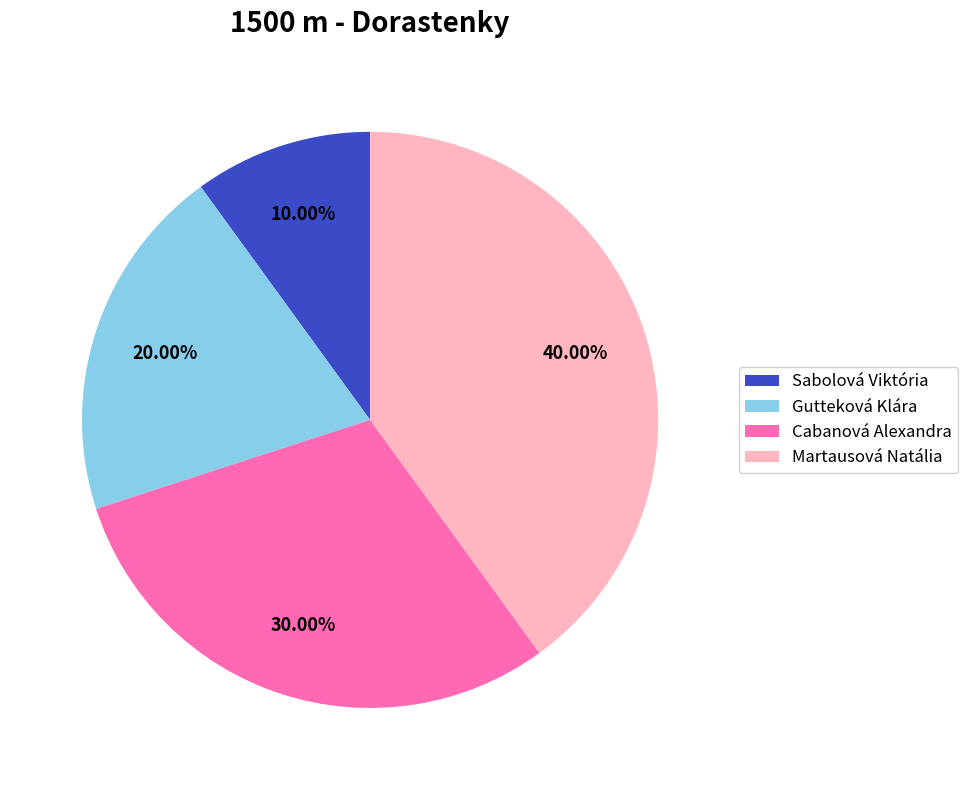

What percentage is the Cabanová Alexandra slice, to the nearest percent?

30%